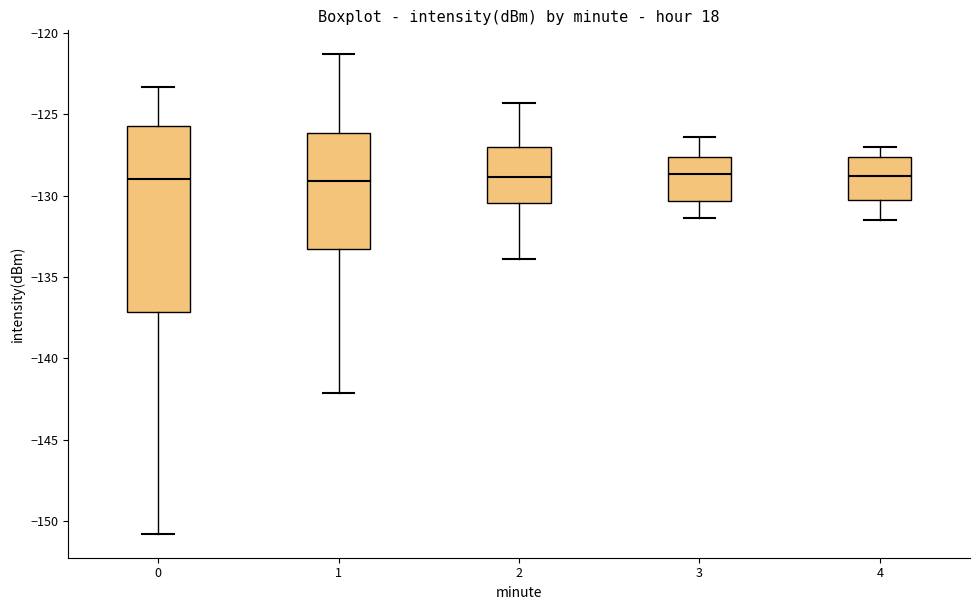

Which box is the tallest, from its lower edge to its upper edge?

0